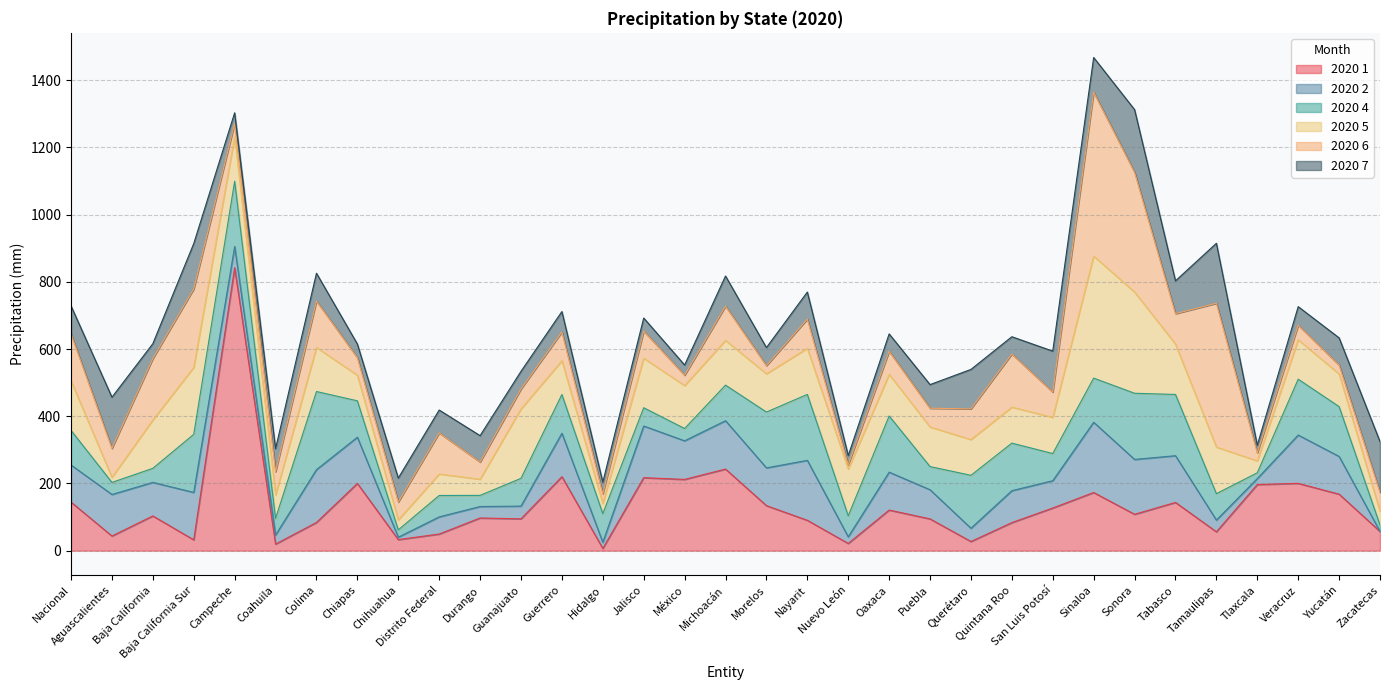

What is the total value across all series at Colima?

825.7